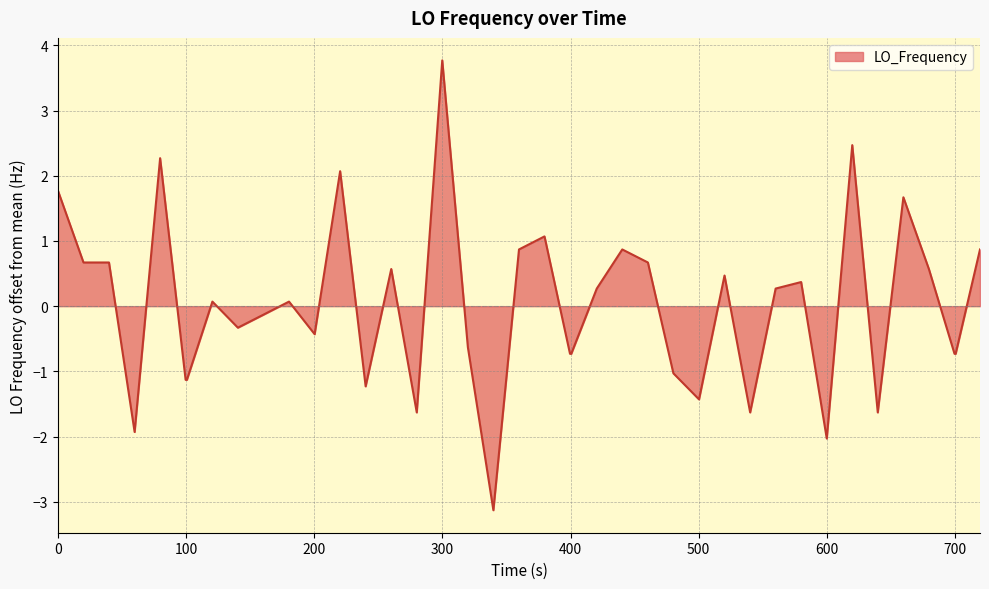

What is the greatest value displayed?

3.8